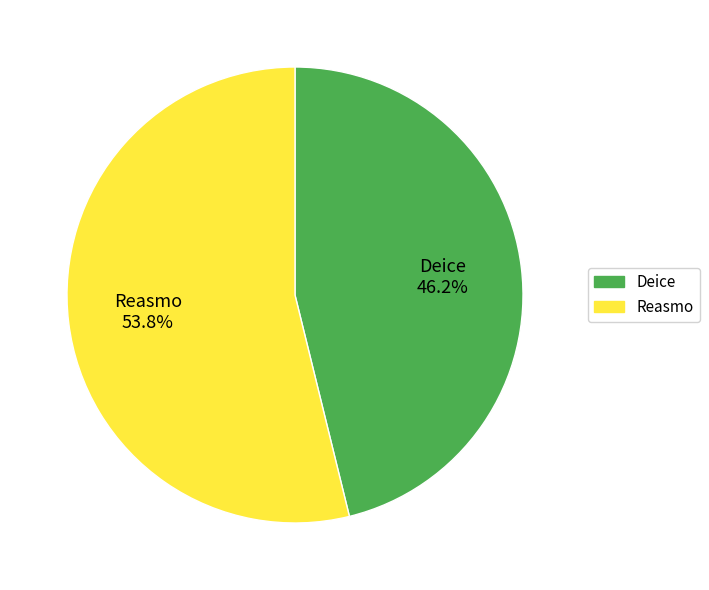

What is the majority slice?

Reasmo